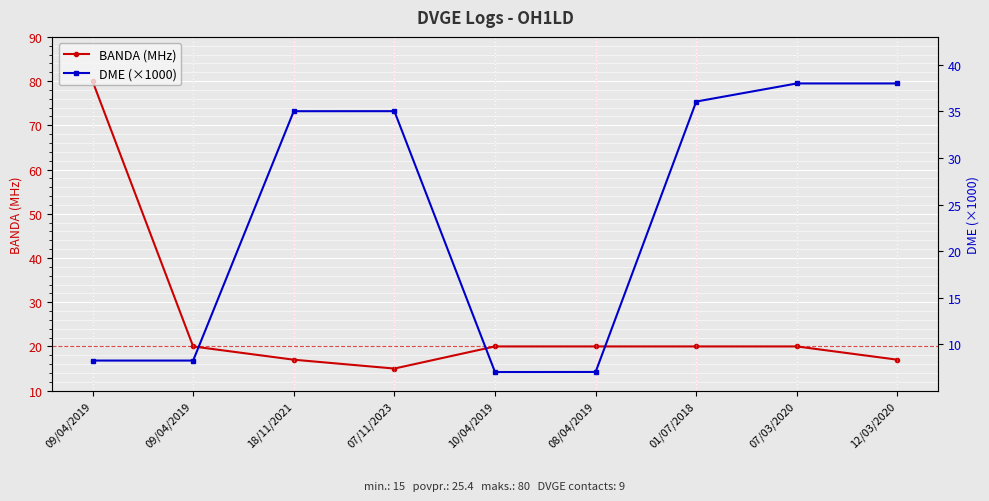

What is the difference between the maximum and second lowest values in the DME (×1000) series?

31.0